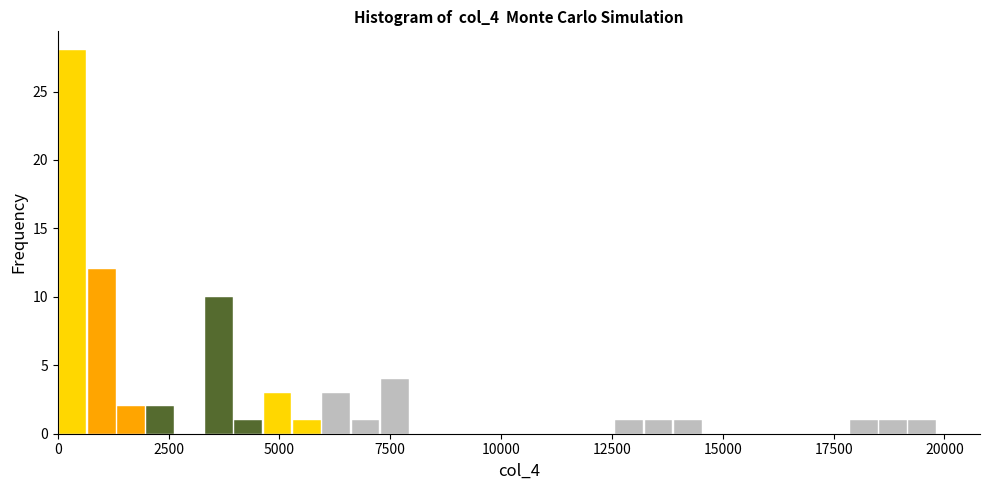

Around what value on the x-axis is the tallest bar? Give the approximate position of its centre, as read against the axis.

500